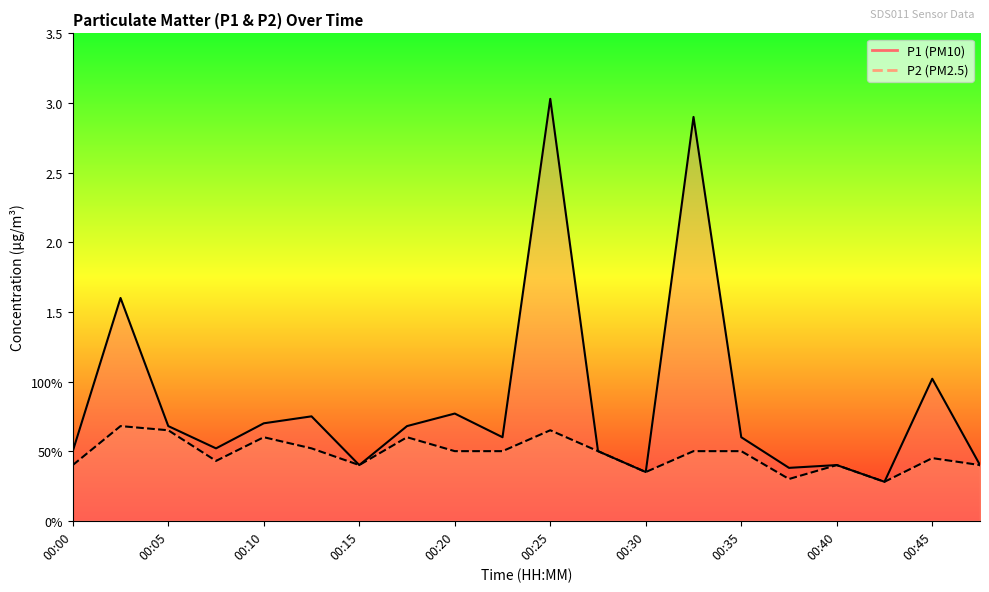

True or false: P1 has more than 1 points higher than both neighbors.

True